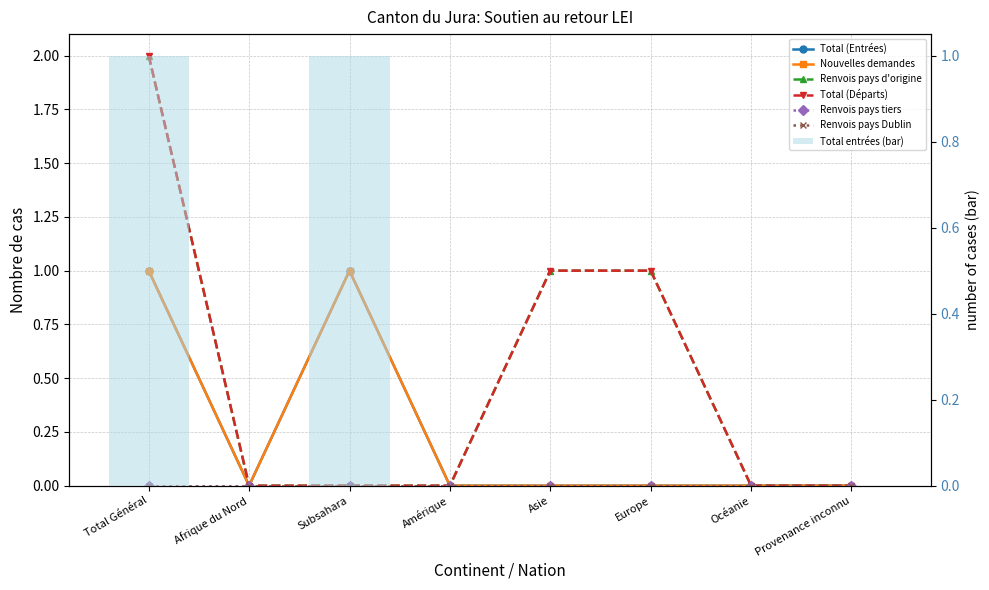

Which series has the widest spread of values?

Renvois pays d'origine